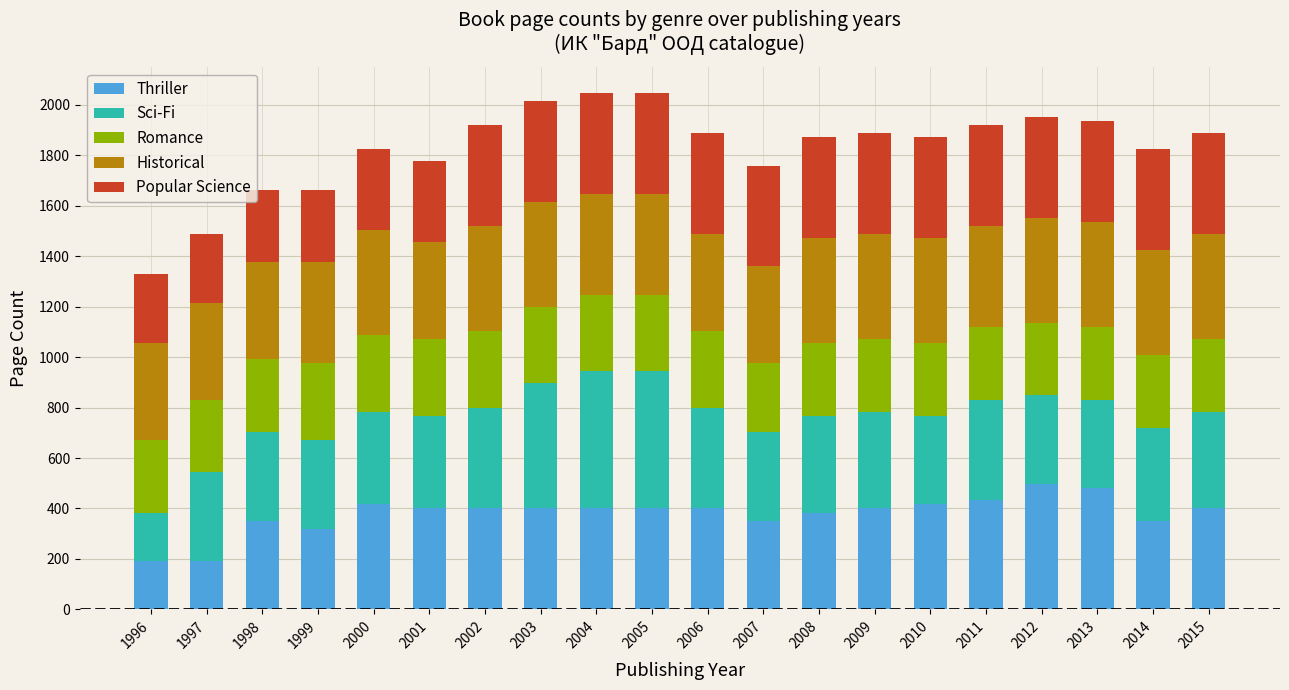

What is the highest value of the Thriller series?

496